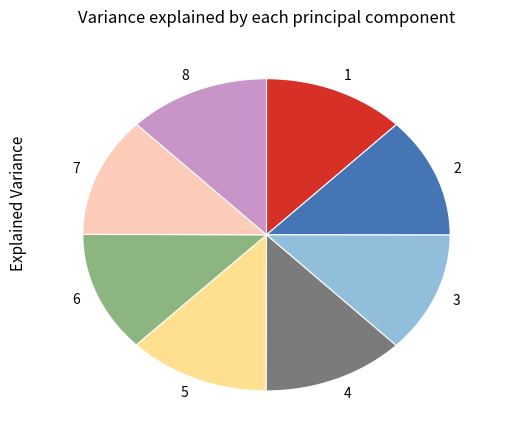

True or false: 7 accounts for 12% of the total.

True